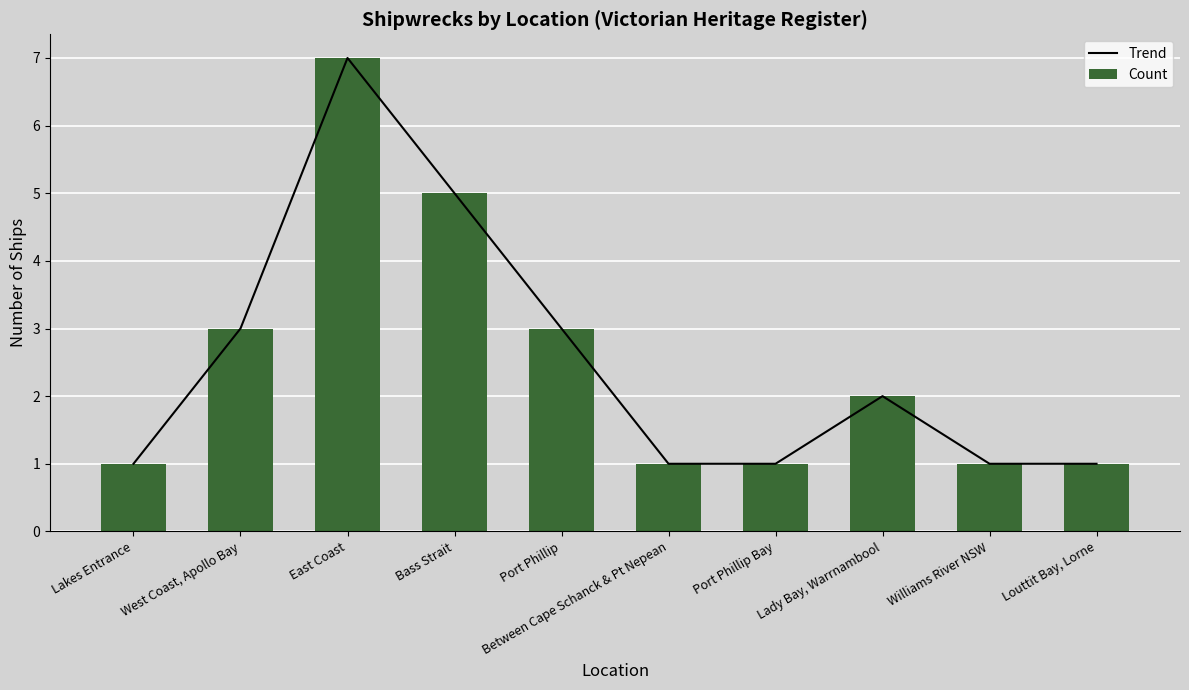

What is the sum of all Count values?

25